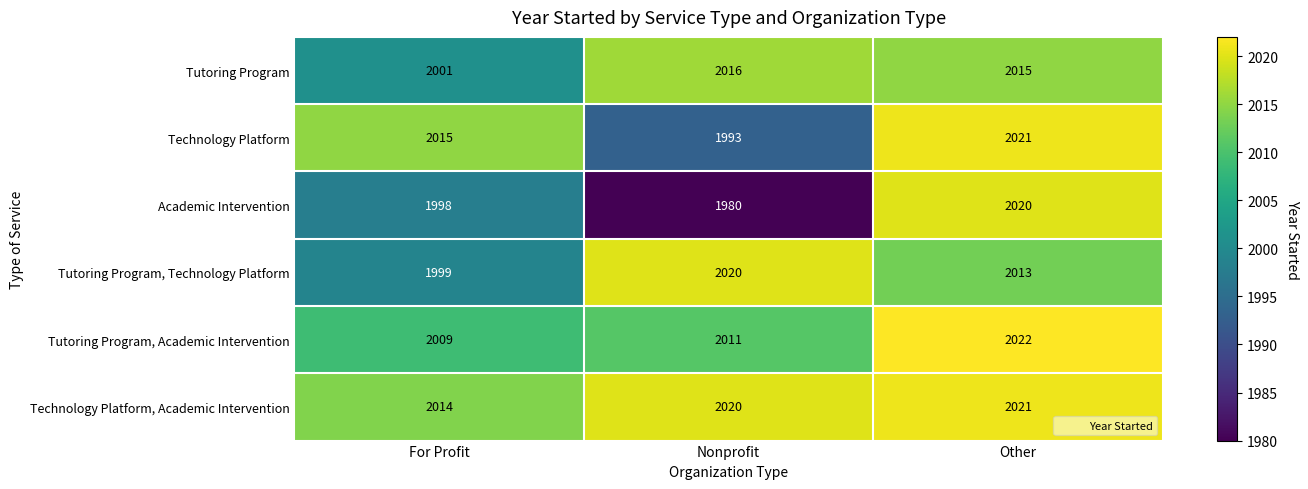

At which category is the sum across all series the highest?

Other